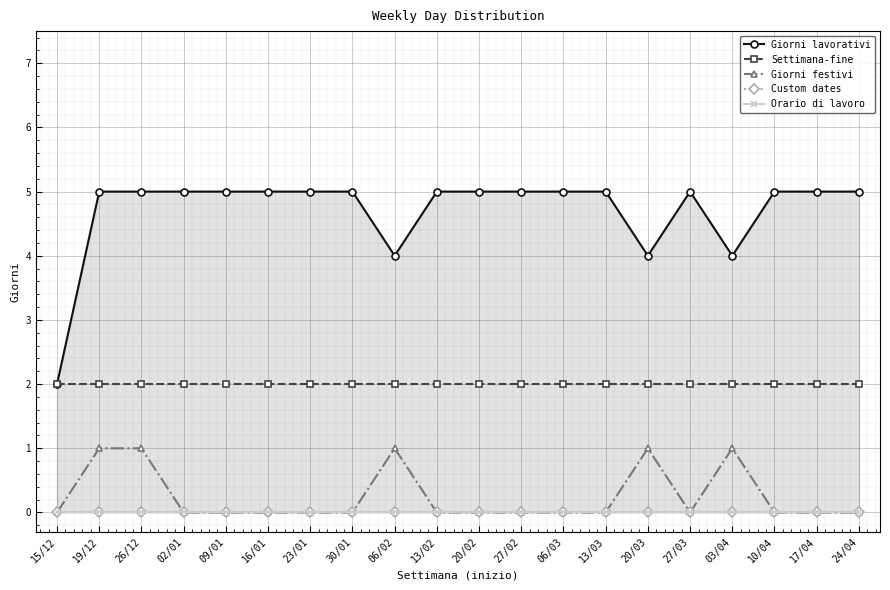

What are all the series names shown in the legend?

Giorni lavorativi, Settimana-fine, Giorni festivi, Custom dates, Orario di lavoro